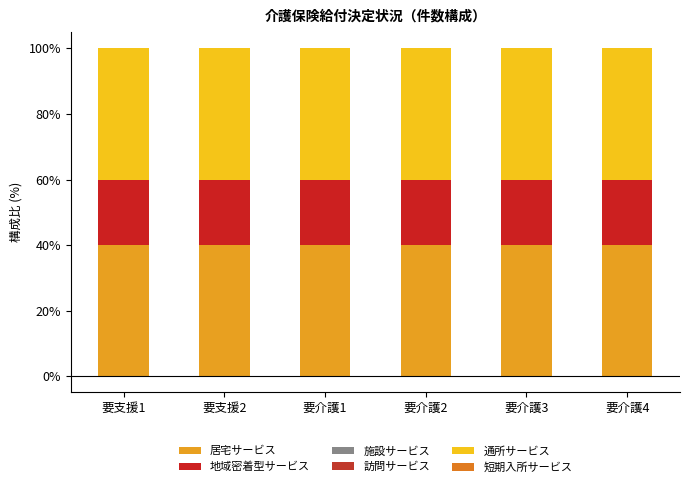

Count the number of categories in the chart.

6